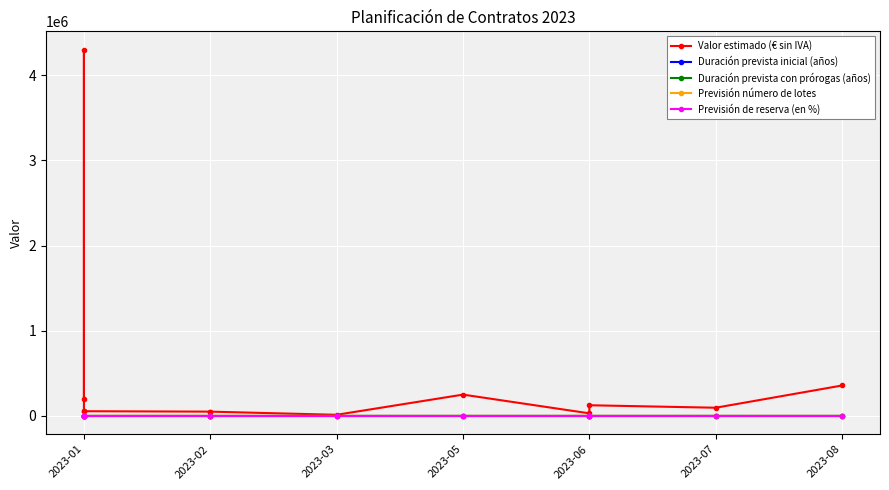

Reading left to right, what are all the values shown in this chart?

Valor estimado (€ sin IVA): 200000.0	4300000.0	55000.0	55000.0	50000.0	50000.0	13000.0	250000.0	30000.0	125000.0	96000.0	357000.0
Duración prevista inicial (años): 1.0	1.0	1.0	0.3	0.8	0.3	0.9	0.3	0.3	0.3	1.2	0.5
Duración prevista con prórogas (años): 4.0	3.0	4.0	0.6	4.0	0.6	4.0	0.6	0.6	0.6	1.2	1.5
Previsión número de lotes: 1.0	10.0	1.0	1.0	1.0	1.0	0.0	1.0	3.0	3.0	0.0	4.0
Previsión de reserva (en %): 0.0	0.2	0.0	0.0	0.0	0.0	0.0	0.0	0.0	0.0	0.0	0.0